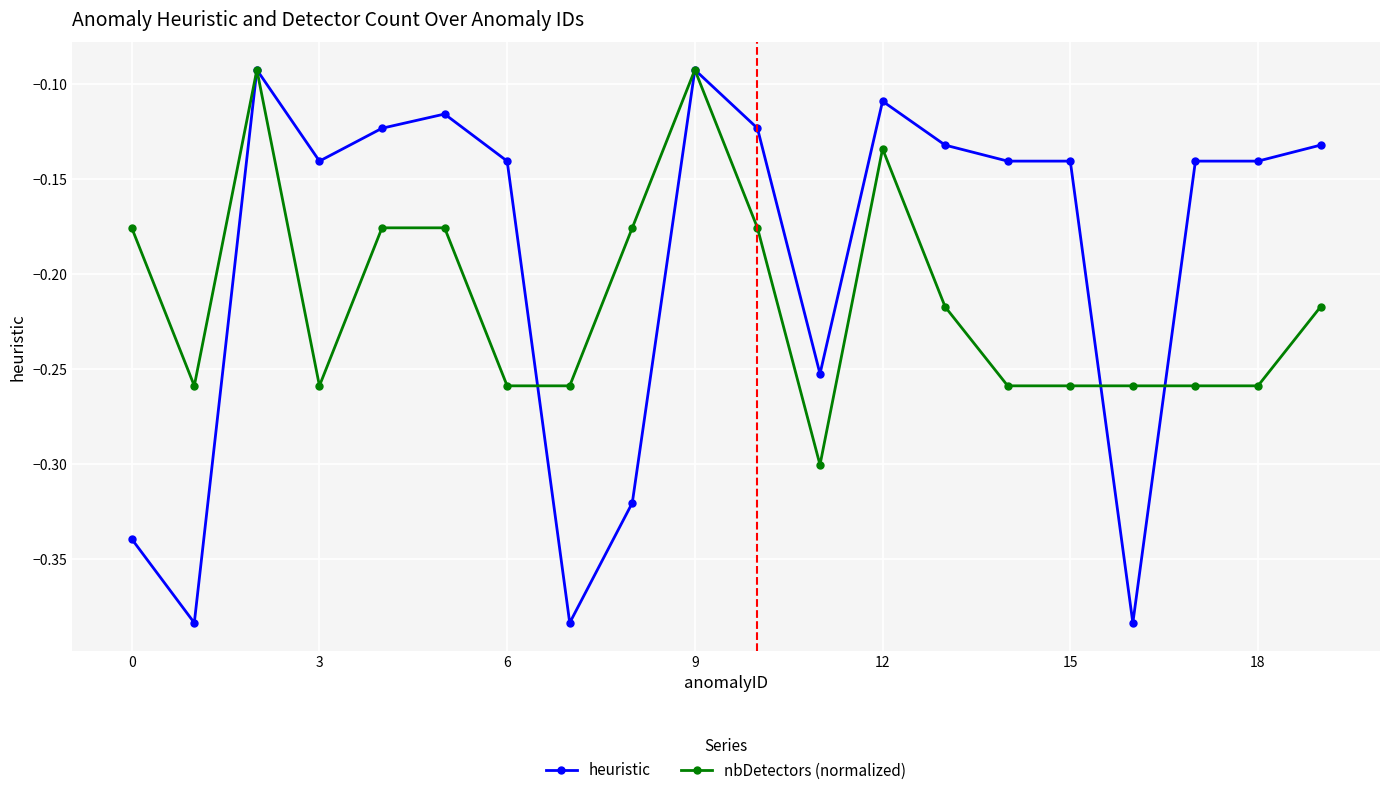

Which series has the largest total across all categories?

heuristic